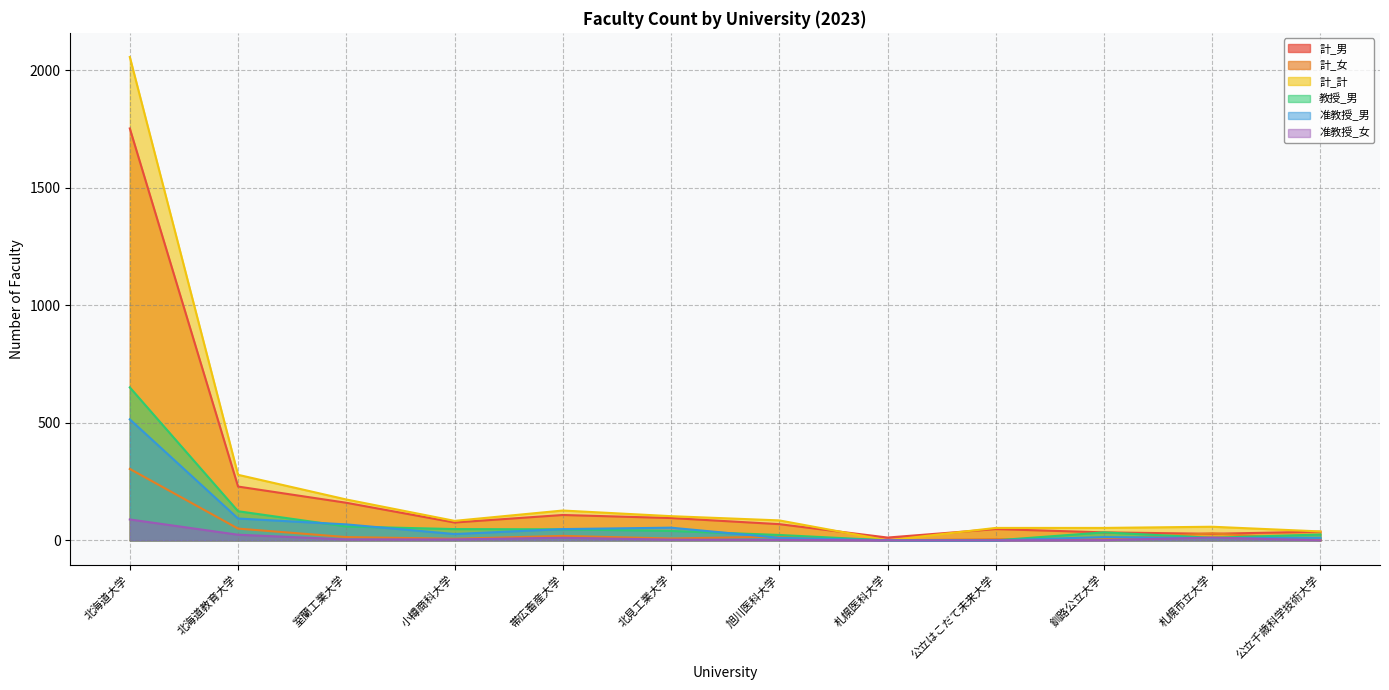

Where do 計_男 and 計_計 first cross each other?

旭川医科大学 and 札幌医科大学